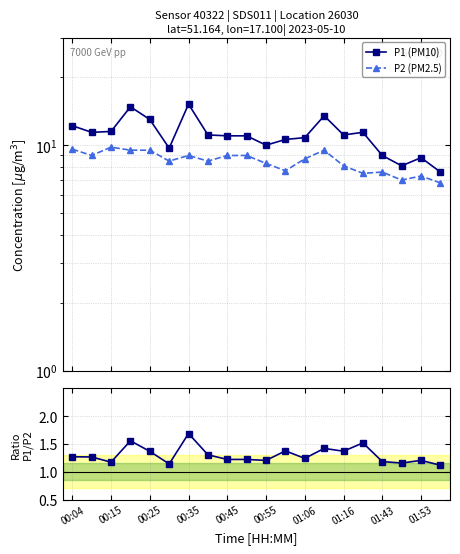

Count the number of data series in this chart.

3